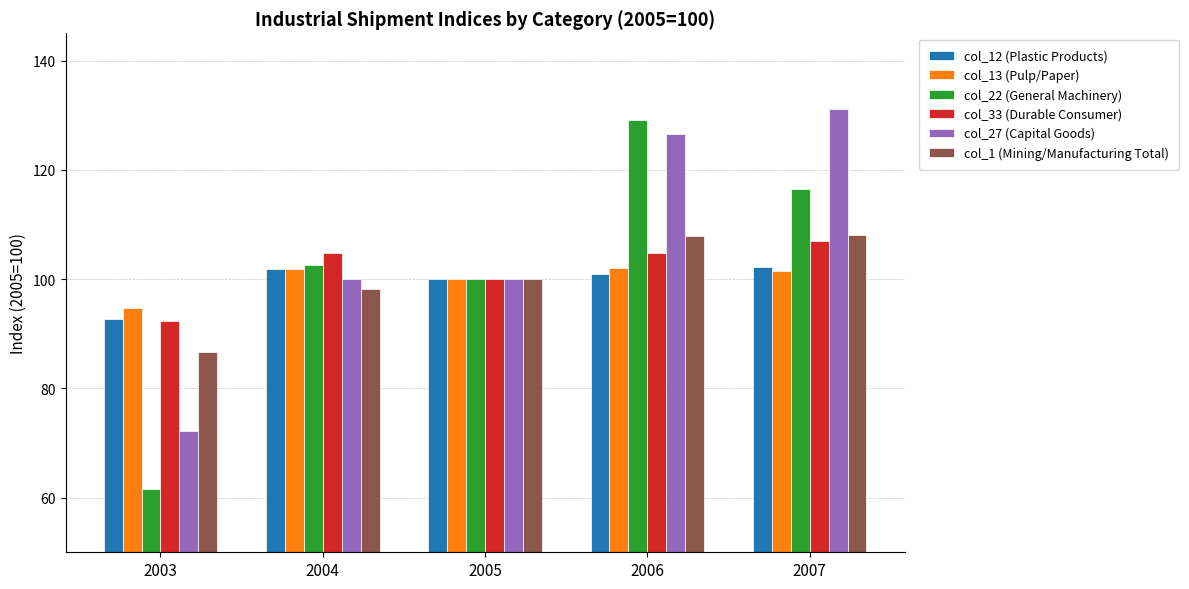

Is it true that col_33 (Durable Consumer) equals 188.8 at 2007?

False